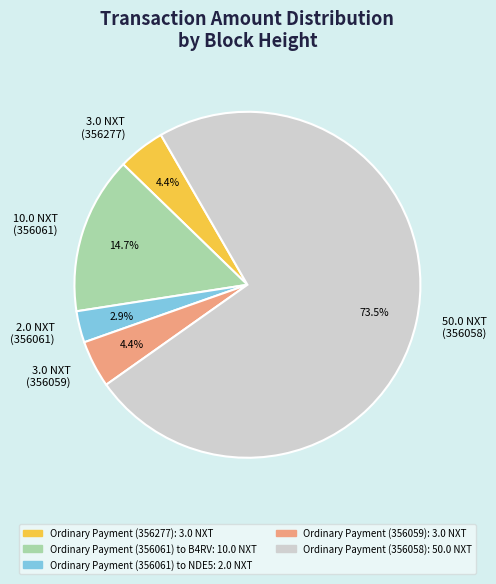

Does any single category account for the majority?

Yes